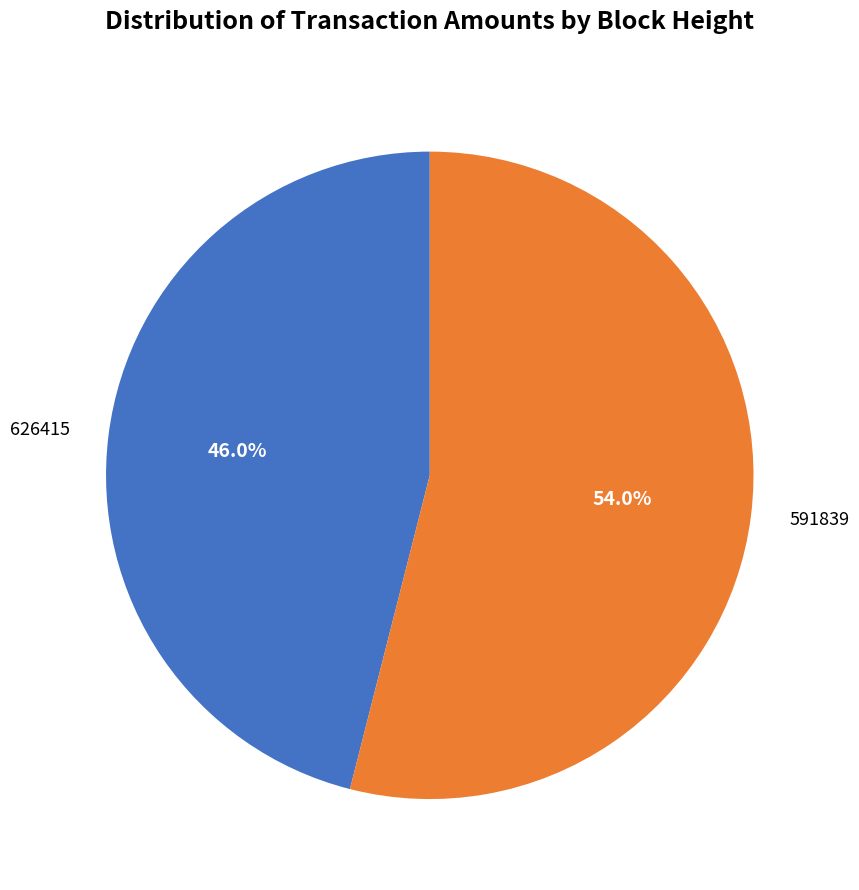

Which slice is the smallest?

626415